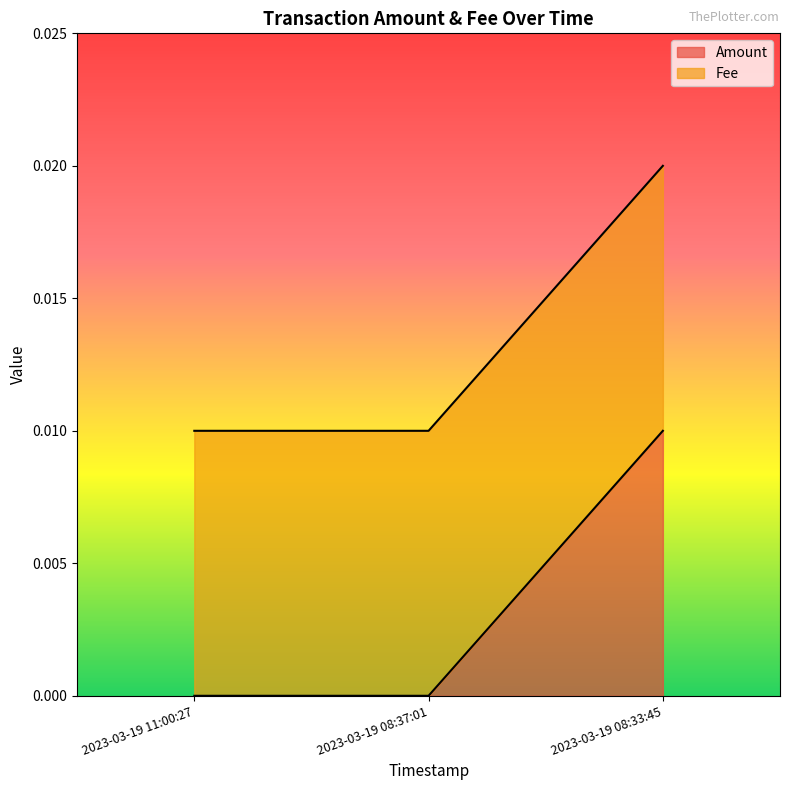

The value of Amount at 2023-03-19 08:37:01 is 0.0. True or false?

True